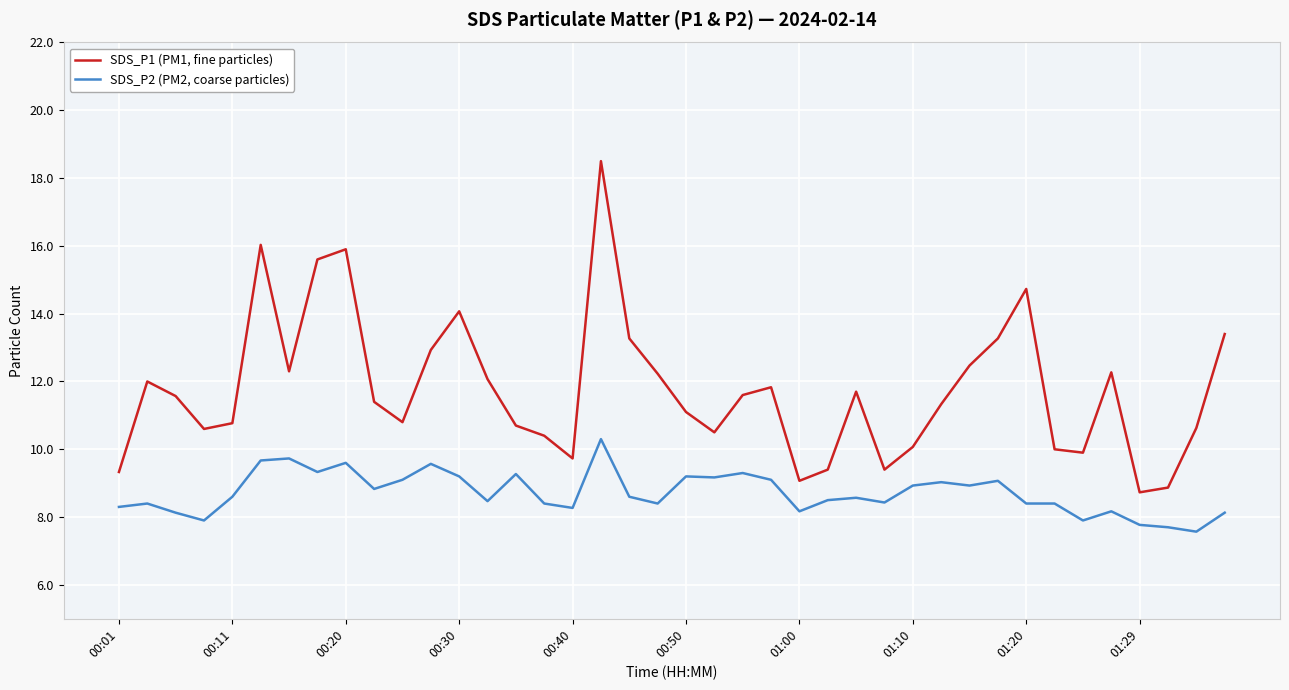

What is the difference between the maximum and second lowest values in the SDS_P2 (PM2, coarse particles) series?

2.6